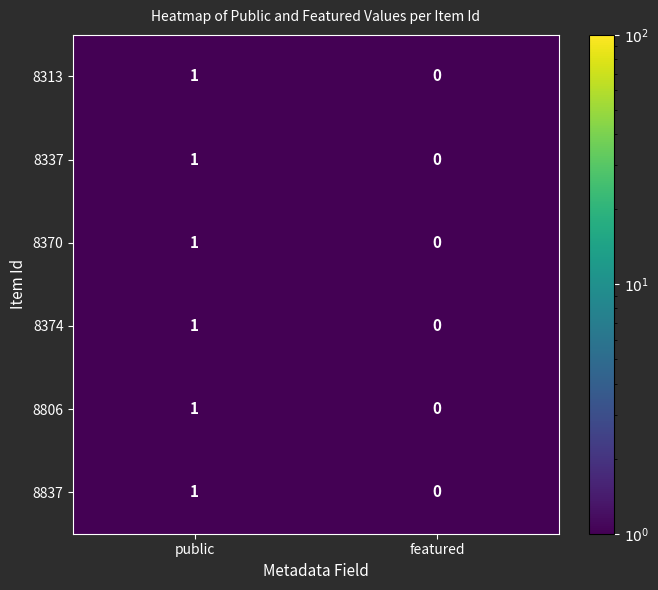

What is the total value across all series at public?

6